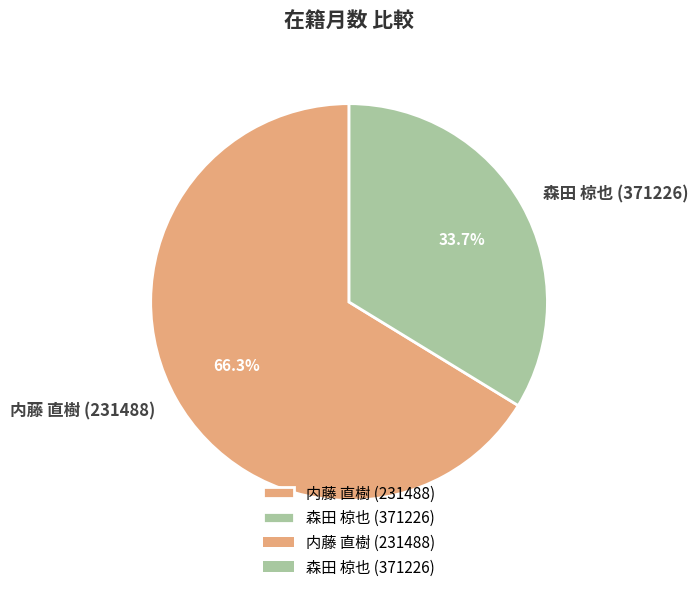

How much of the chart is everything except 森田 椋也 (371226)?

66.3%